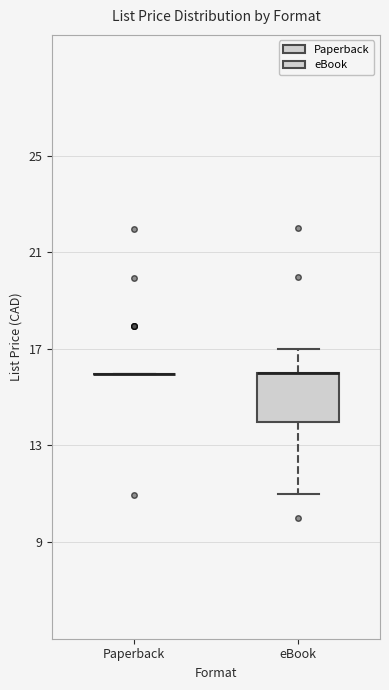

Comparing the boxes themselves (not the whiskers), which one is the tallest?

eBook